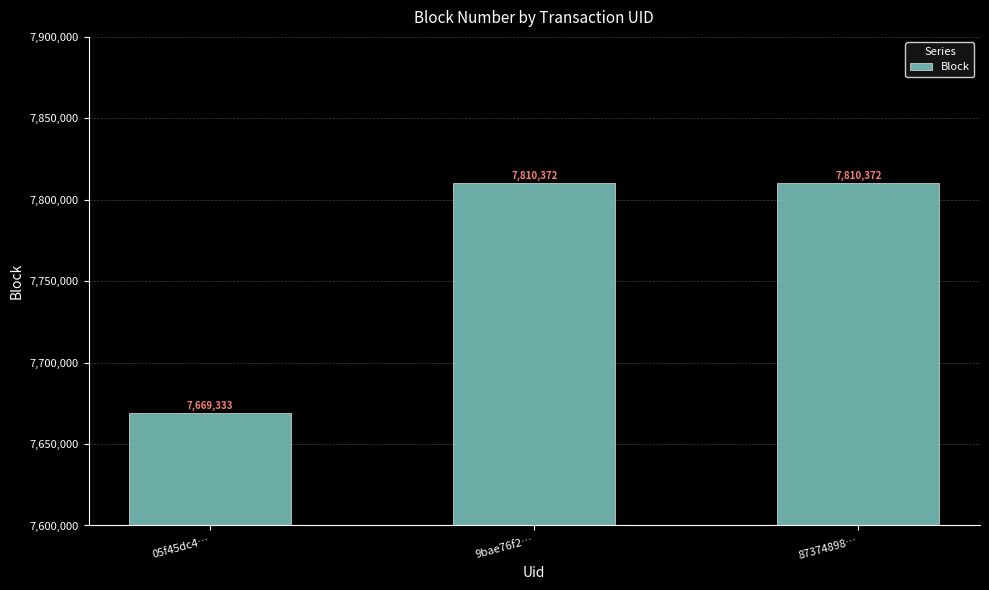

Approximately how many times larger is the value at 9bae76f2… compared to 87374898…?

1.0